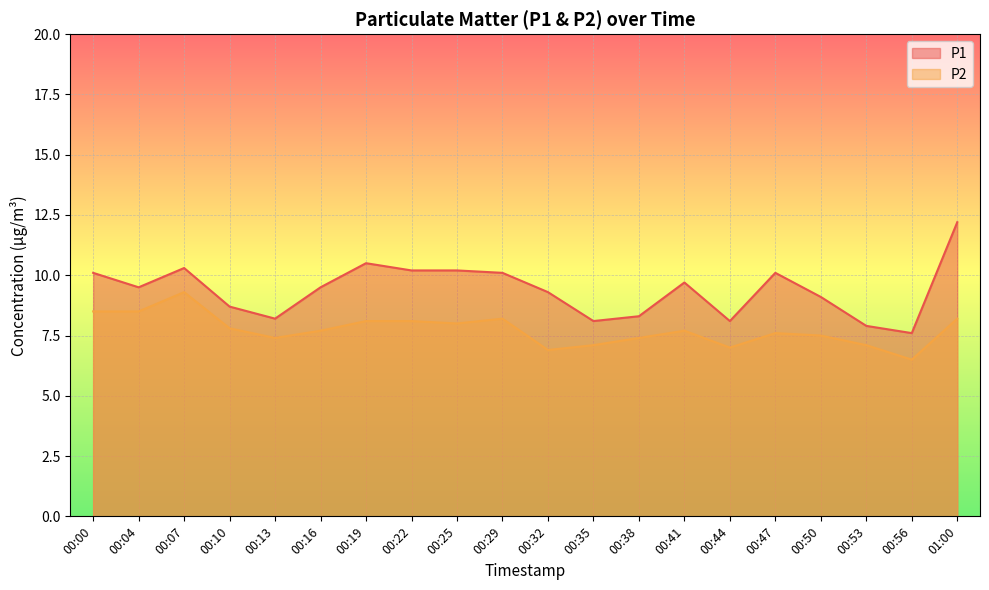

What is the spread (max minus min) of values at 00:25?

2.2